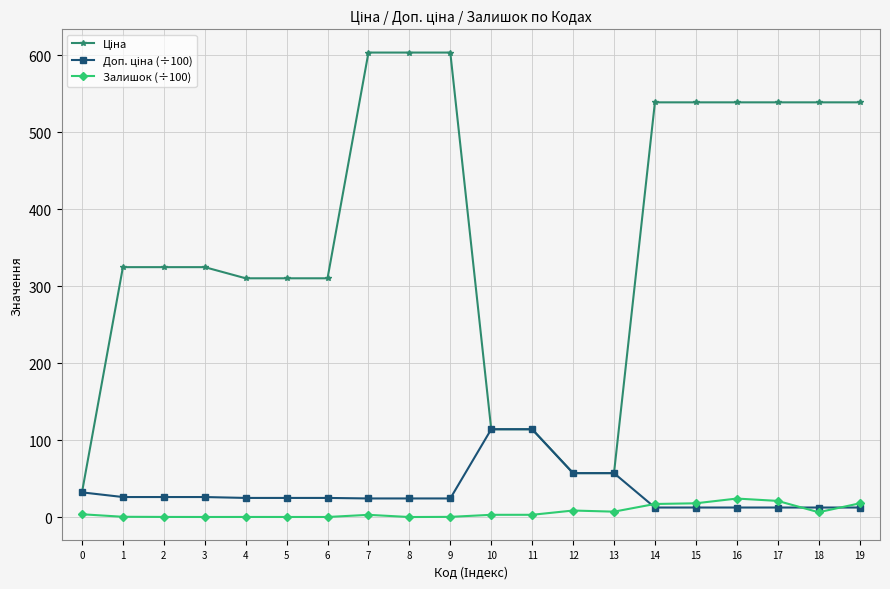

What is the maximum value shown in the chart?

603.7